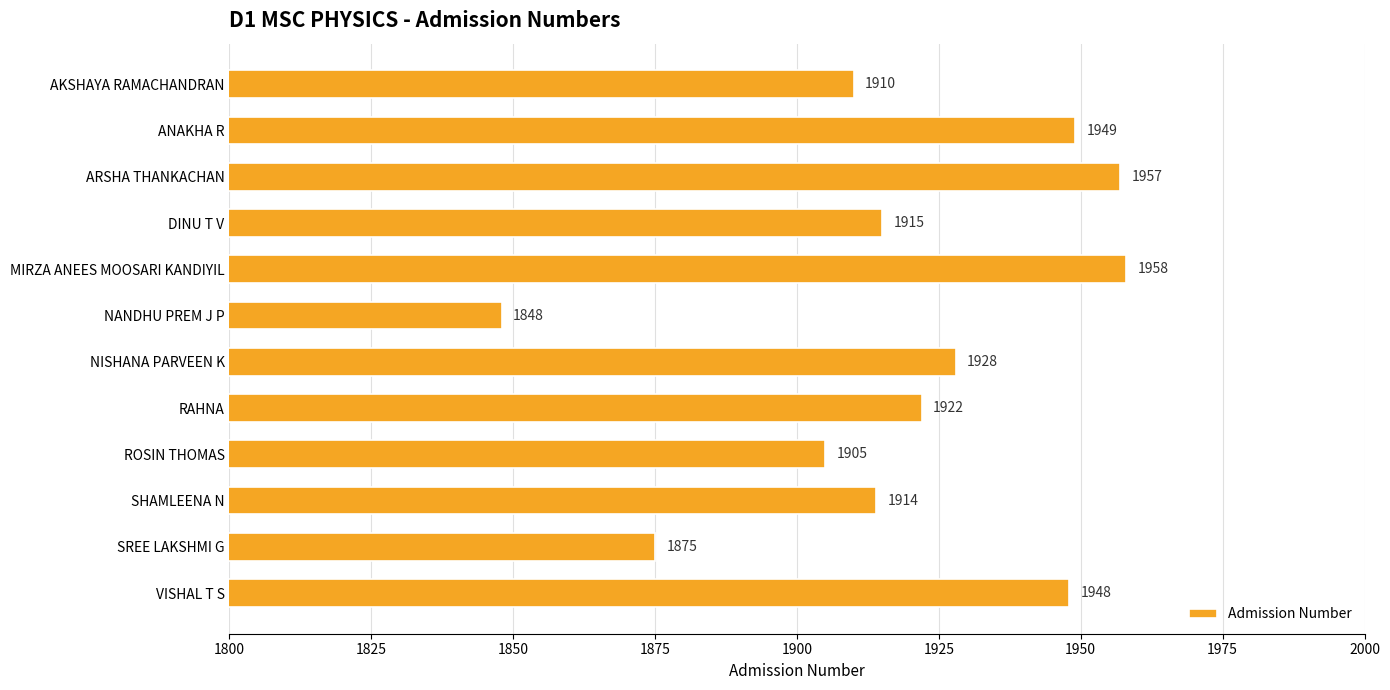

What is the average value?

1919